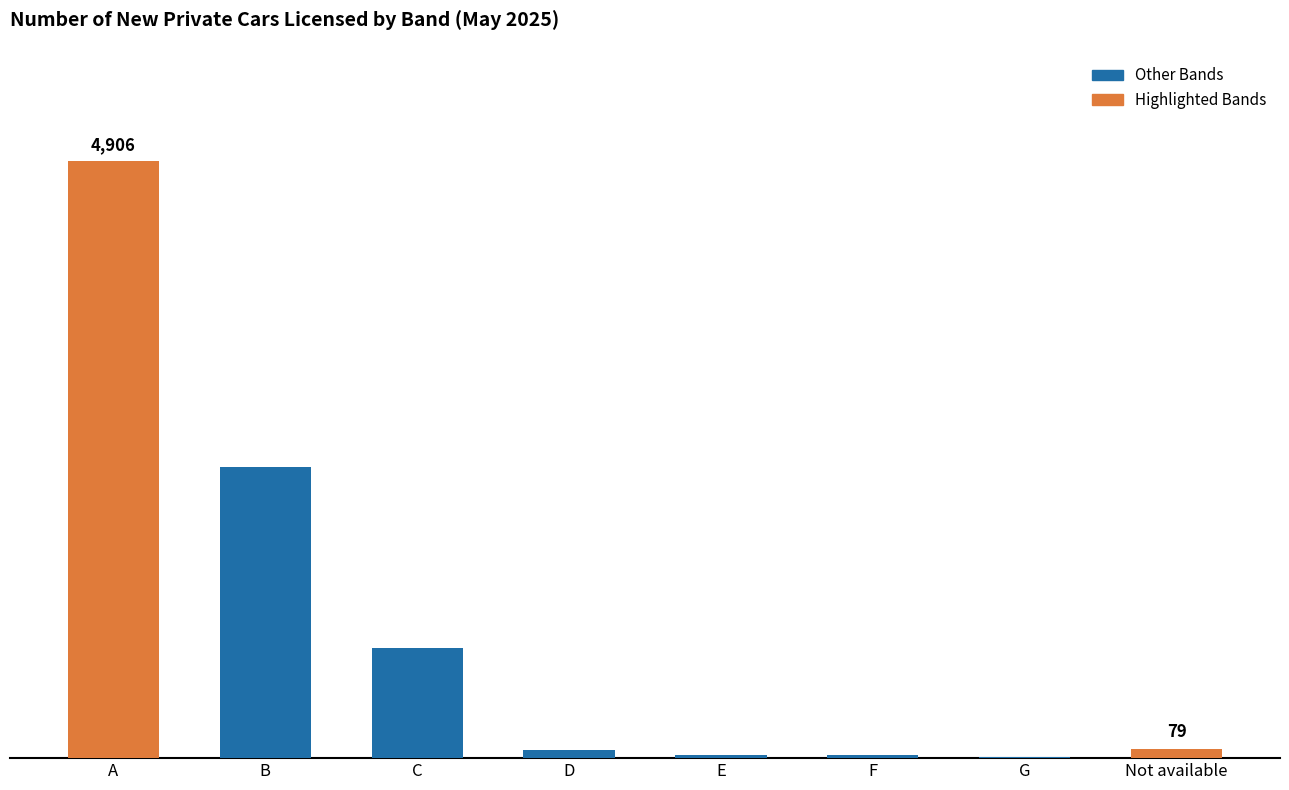

Are the bars horizontal?

No